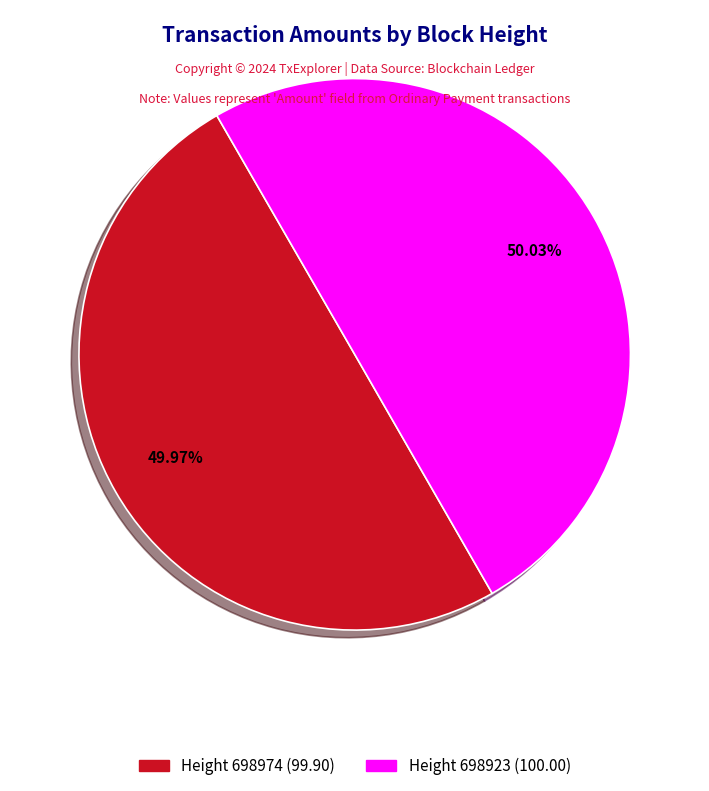

Does any single category account for the majority?

Yes